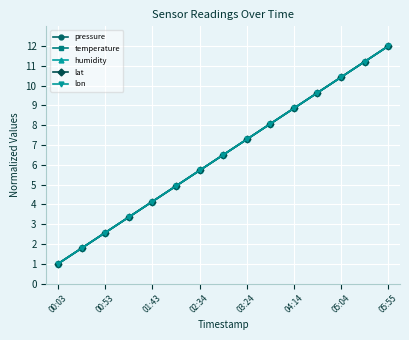

True or false: lat and humidity cross at least once.

False